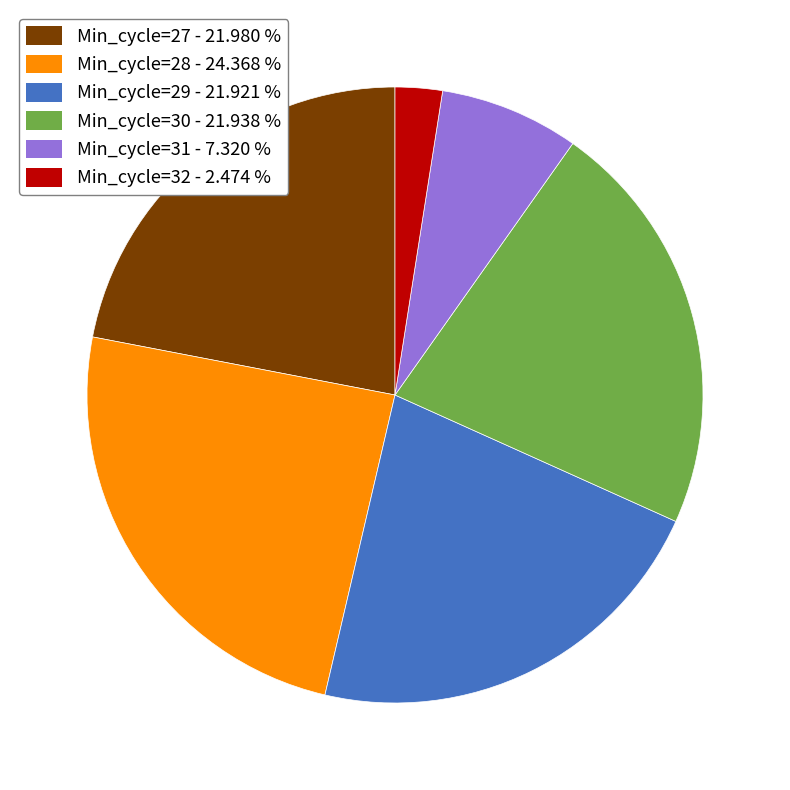

How many segments does this pie chart have?

6